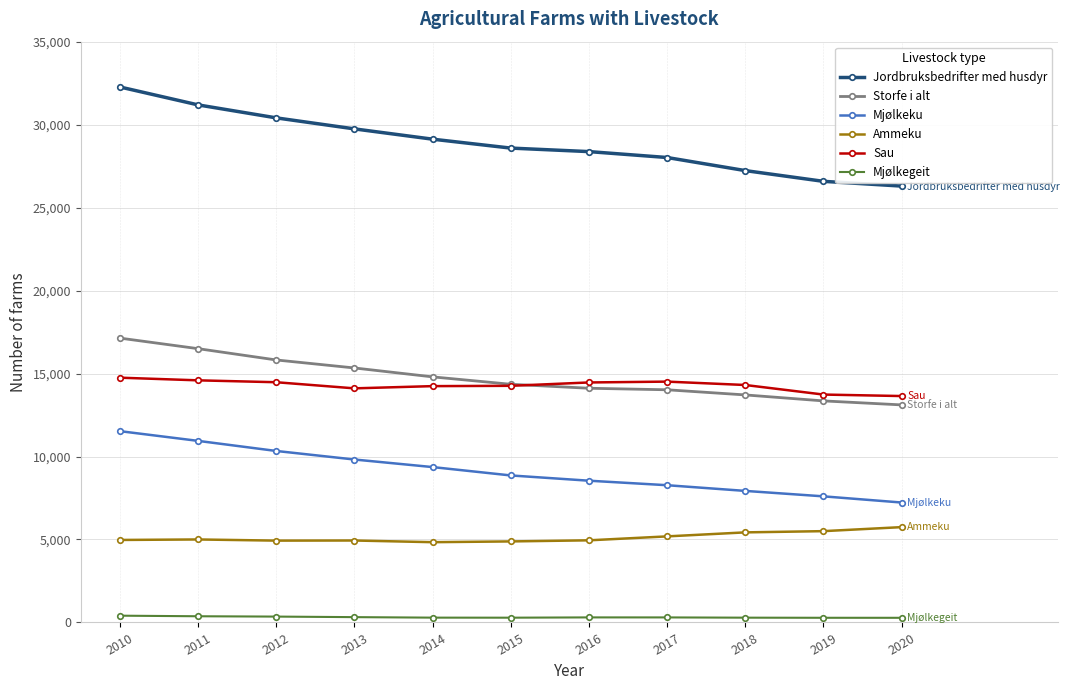

What is the greatest value displayed?

32270